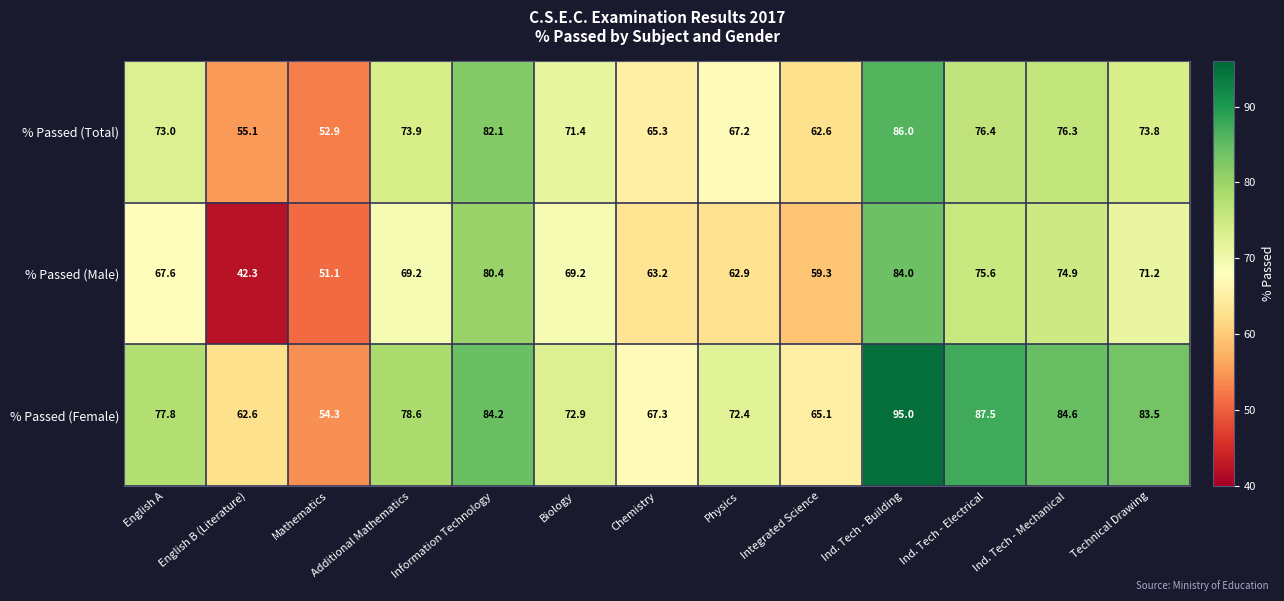

What value does the % Passed (Total) series have at Additional Mathematics?

73.9